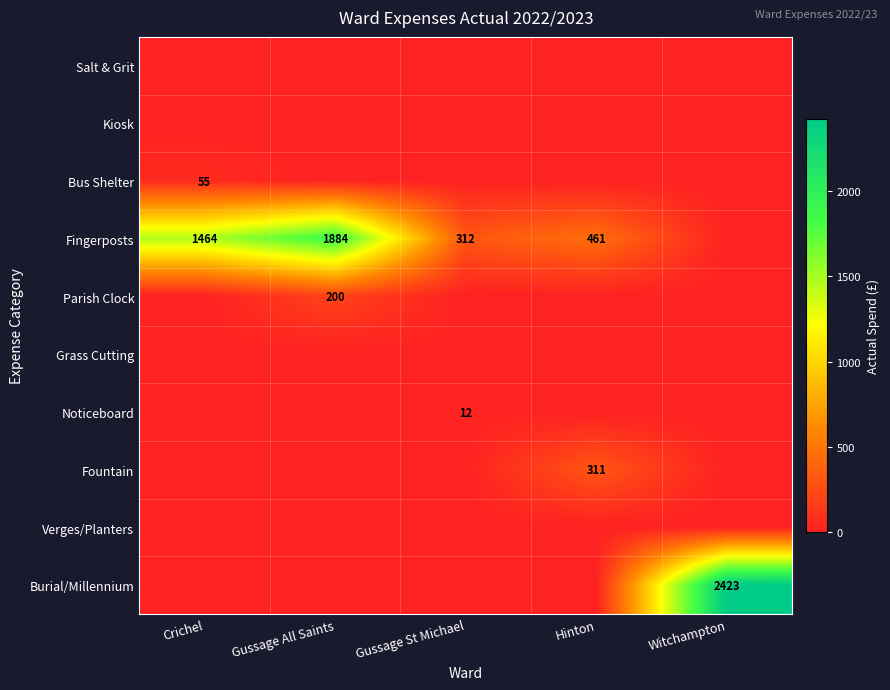

The value of Parish Clock at Gussage All Saints is 200. True or false?

True